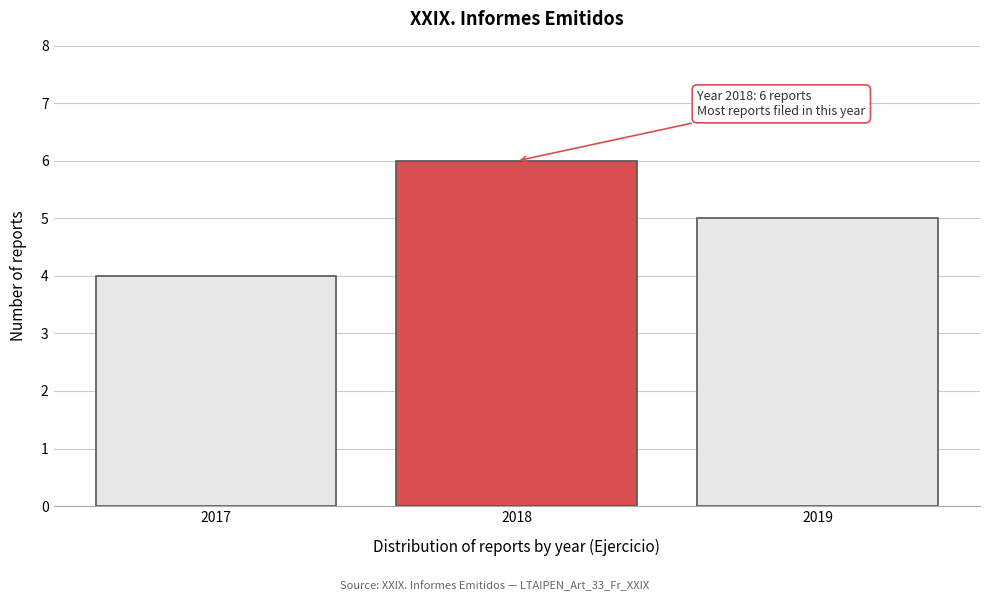

Reading left to right, extract all data points from this chart.

2017=4	2018=6	2019=5